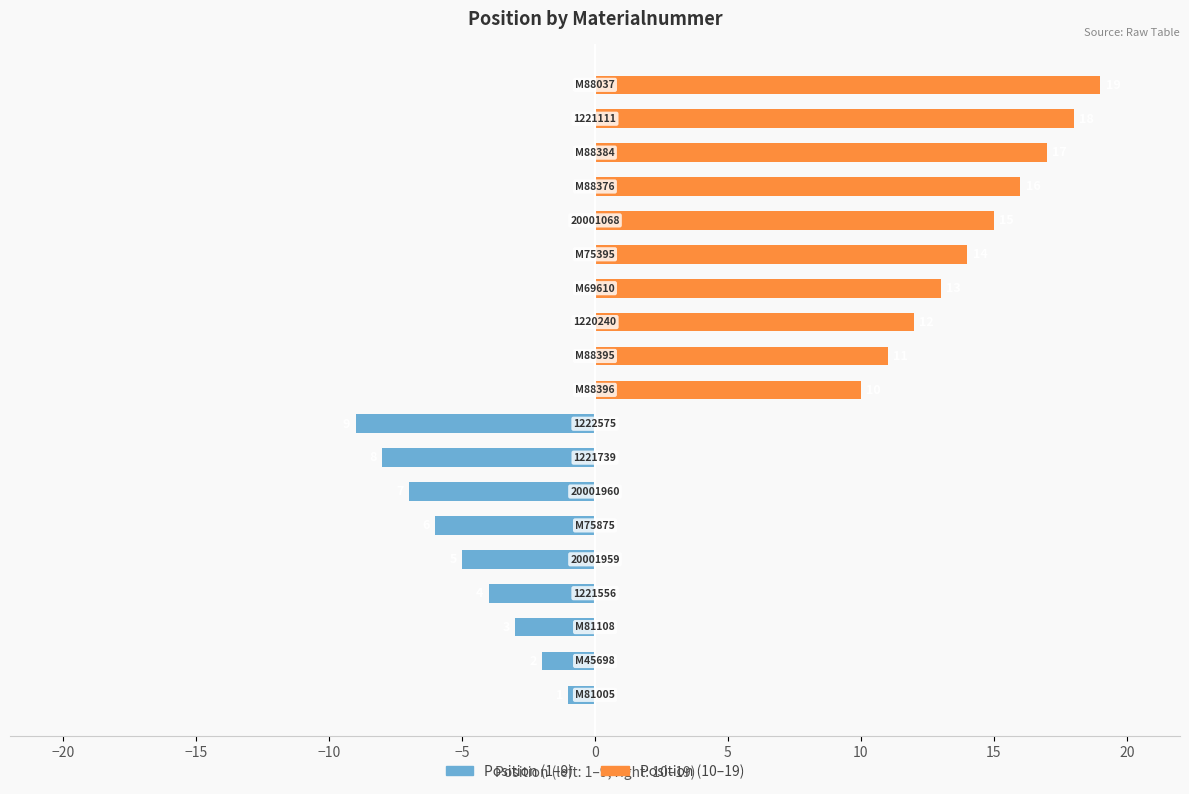

Reading right to left, extract all data points from this chart.

Position (1-9): 0	0	0	0	0	0	0	0	0	0	-9	-8	-7	-6	-5	-4	-3	-2	-1
Position (10-19): 19	18	17	16	15	14	13	12	11	10	0	0	0	0	0	0	0	0	0